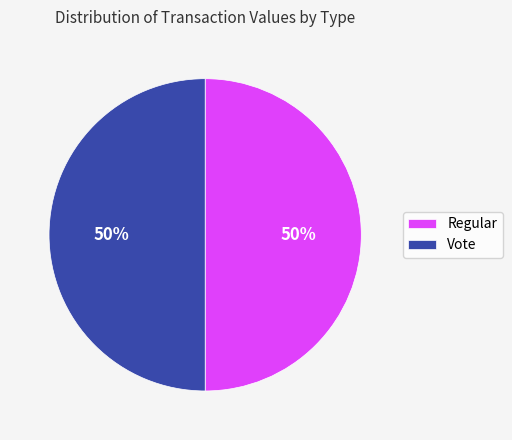

Is the sum of Regular and Vote greater than half?

Yes